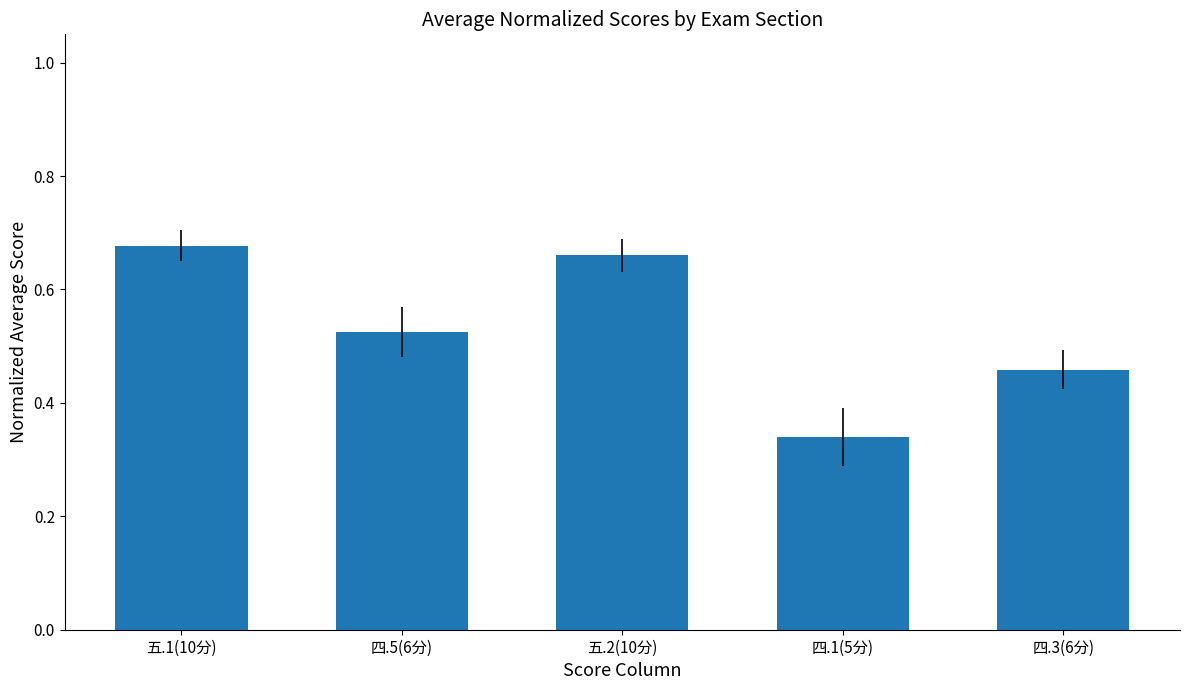

The value at 四.5(6分) is 0.2. True or false?

False